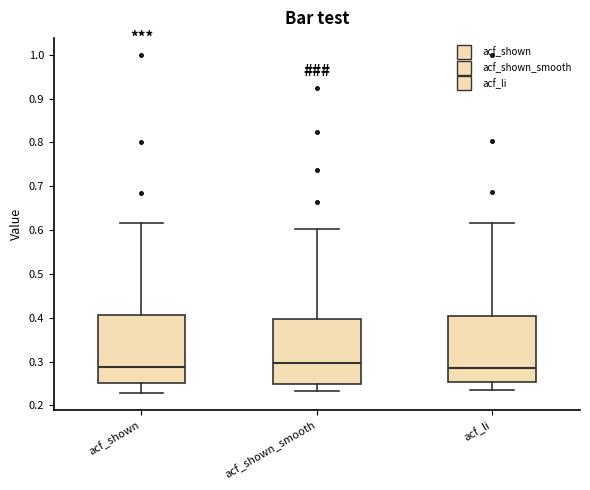

Reading left to right, read every box against the y-axis: the position of its median line, the range the box covers, and the ends of its whiskers. The values are not printed on the chart, so give them approximately, as read against the axis.

acf_shown: median 0.29, box 0.25 to 0.41, whiskers 0.23 to 0.62
acf_shown_smooth: median 0.30, box 0.25 to 0.40, whiskers 0.23 to 0.60
acf_li: median 0.29, box 0.25 to 0.40, whiskers 0.24 to 0.62